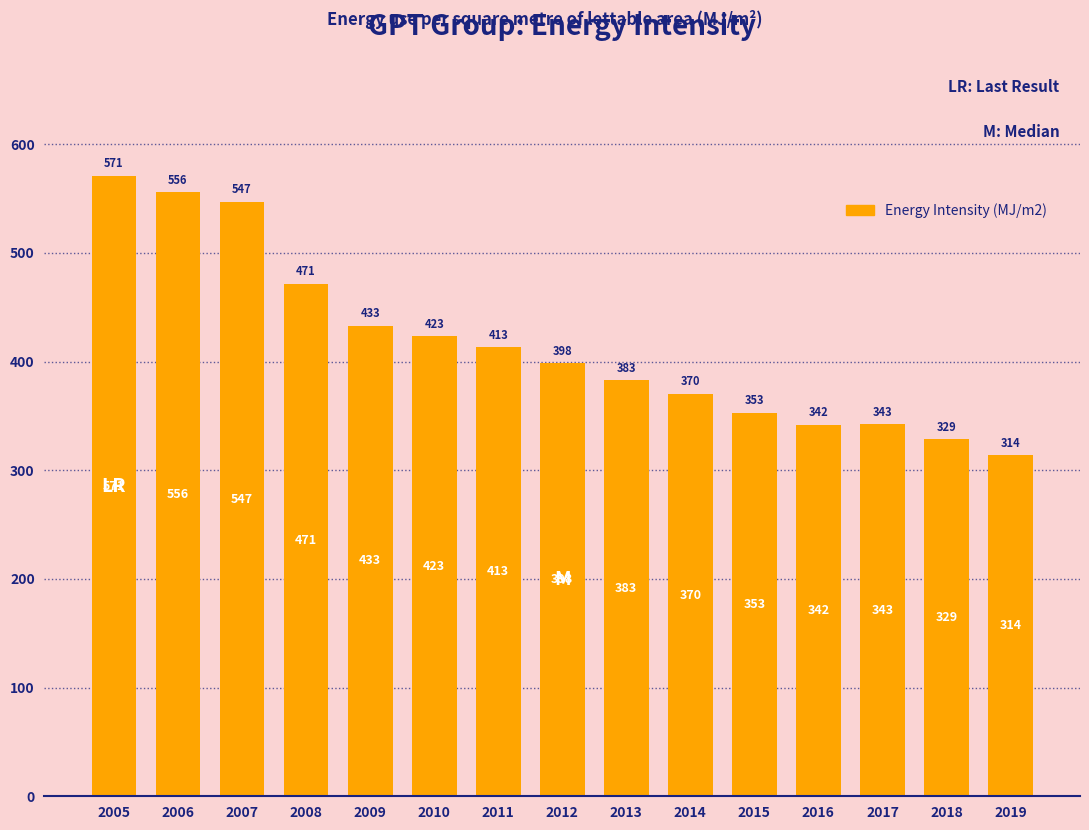

What value does the data have at 2009?

433.0